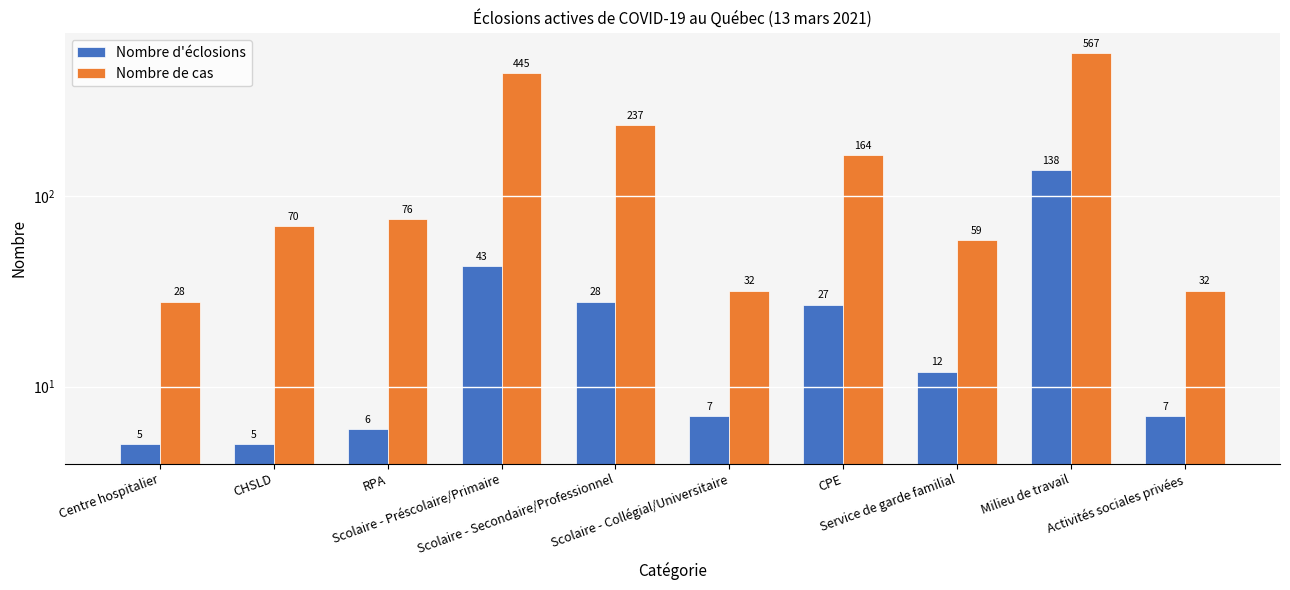

Is the value of Nombre d'éclosions at Service de garde familial greater than the value of Nombre de cas at Activités sociales privées?

No